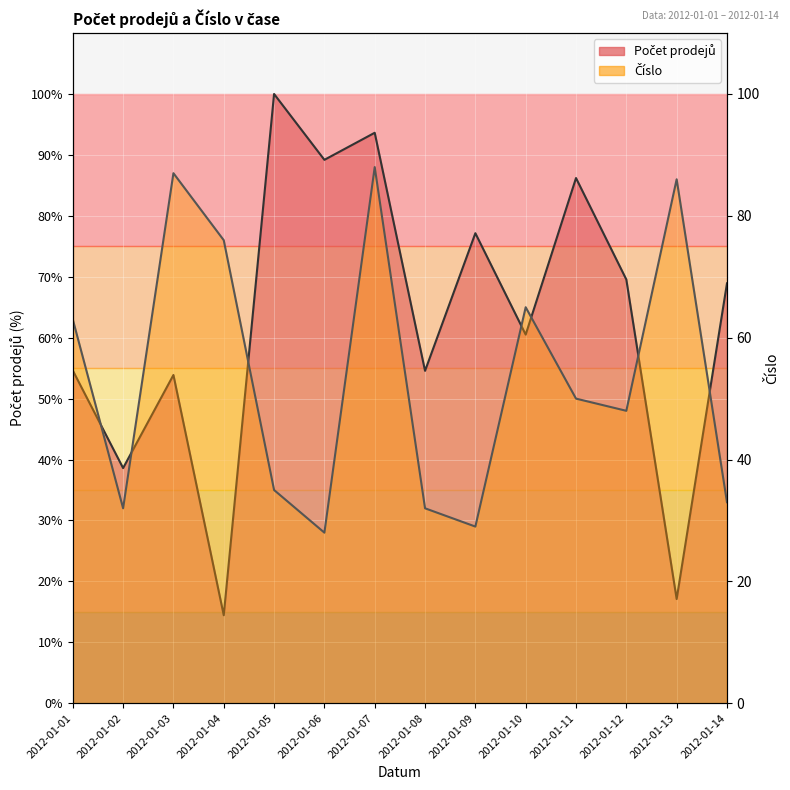

How many intersections are there between Počet prodejů and Číslo?

7